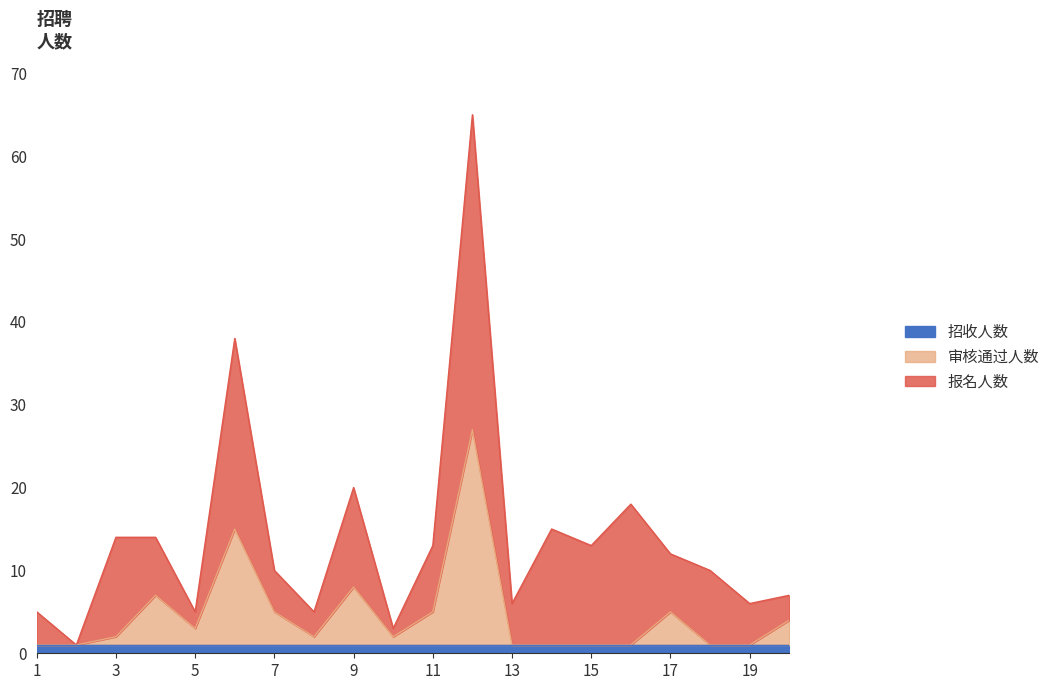

True or false: 招收人数 has more than 1 points higher than both neighbors.

False